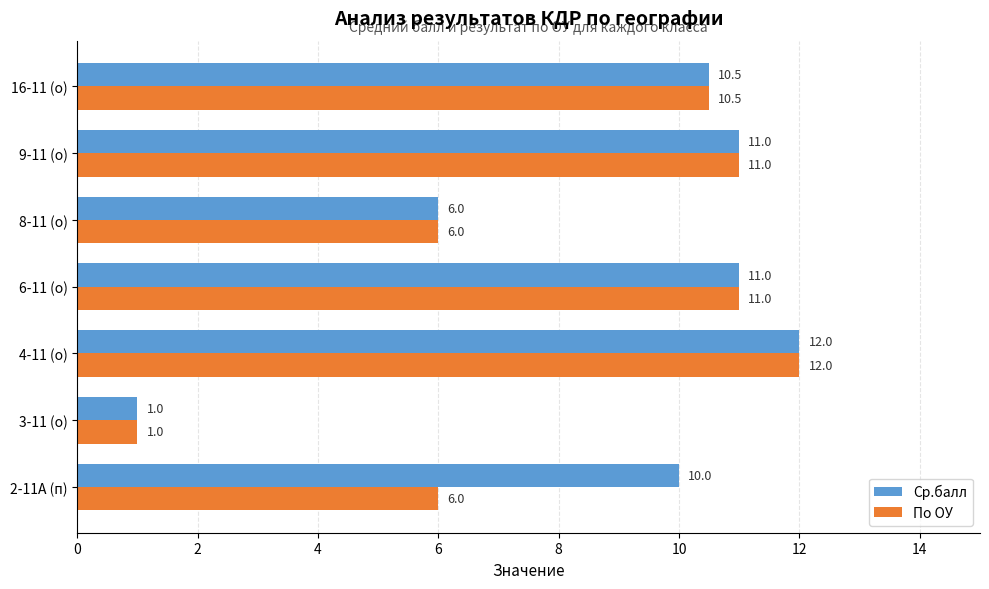

At 2-11А (п), list the series in order from largest to smallest.

Ср.балл, По ОУ